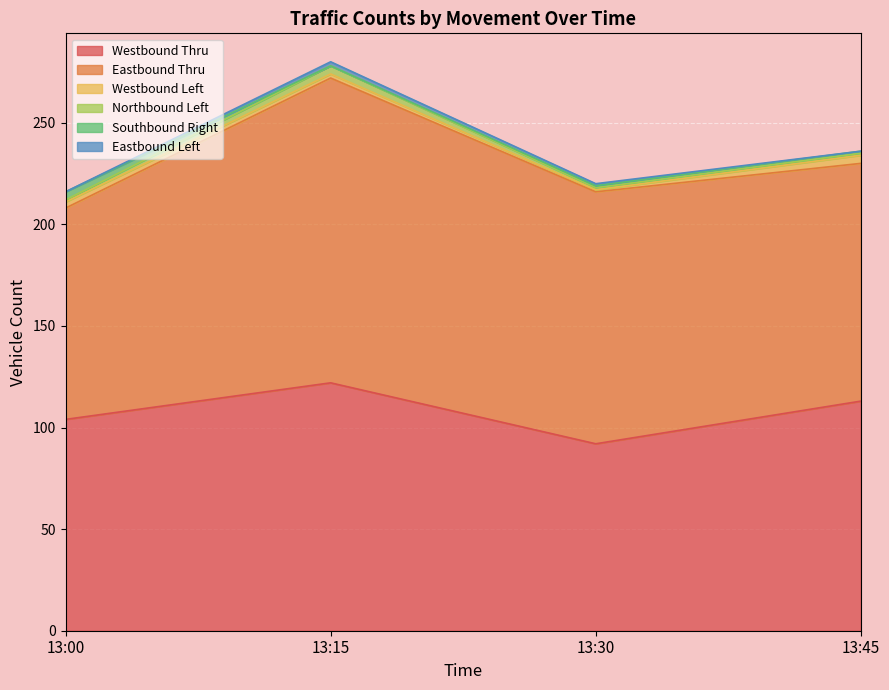

Reading right to left, list all the values displayed in this chart.

Westbound Thru: 13:45=113	13:30=92	13:15=122	13:00=104
Eastbound Thru: 13:45=117	13:30=124	13:15=150	13:00=104
Westbound Left: 13:45=4	13:30=1	13:15=2	13:00=3
Northbound Left: 13:45=1	13:30=1	13:15=4	13:00=1
Southbound Right: 13:45=1	13:30=1	13:15=0	13:00=4
Eastbound Left: 13:45=0	13:30=1	13:15=2	13:00=0